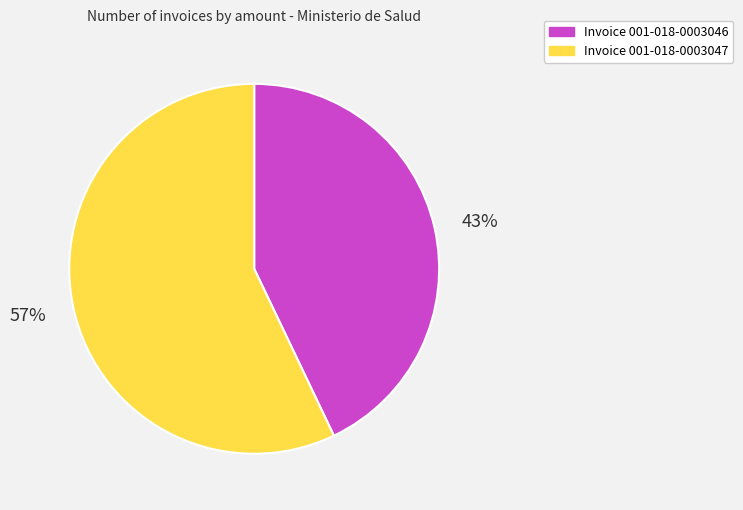

How many slices are in this pie chart?

2